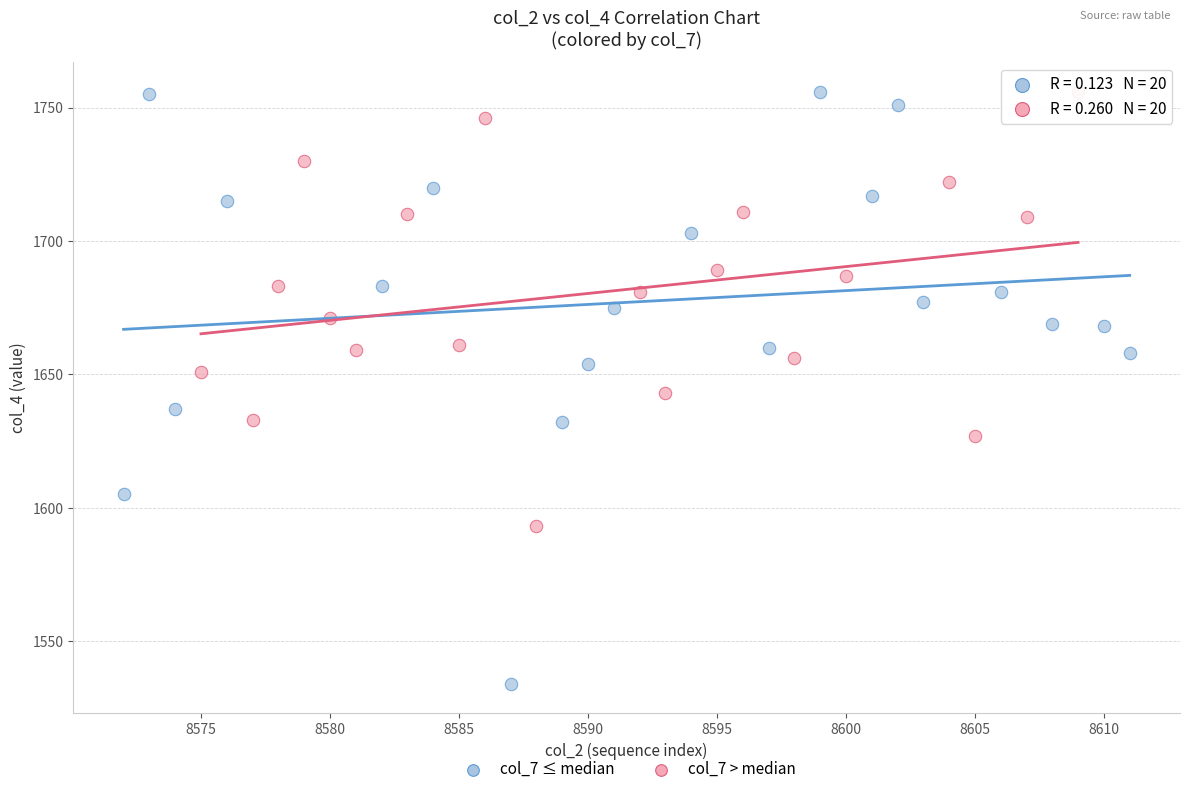

Which series contains the lowest Y value?

col_7 ≤ median